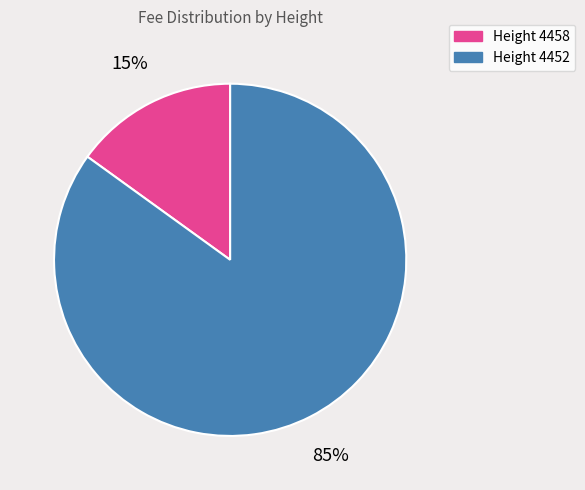

Which category has the smallest portion of the pie?

Height 4458